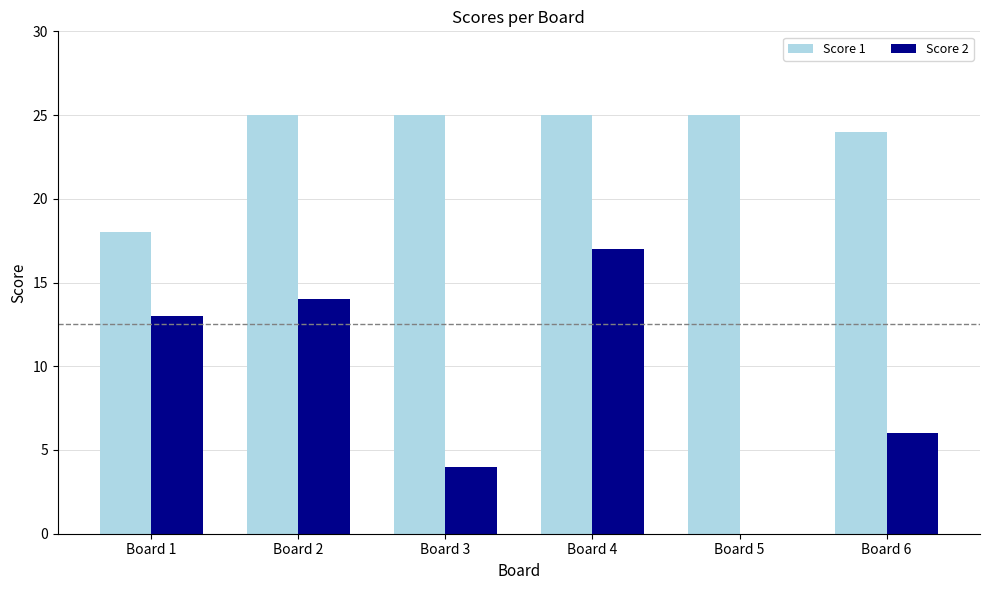

Is the value of Score 1 at Board 4 greater than the value of Score 2 at Board 1?

Yes